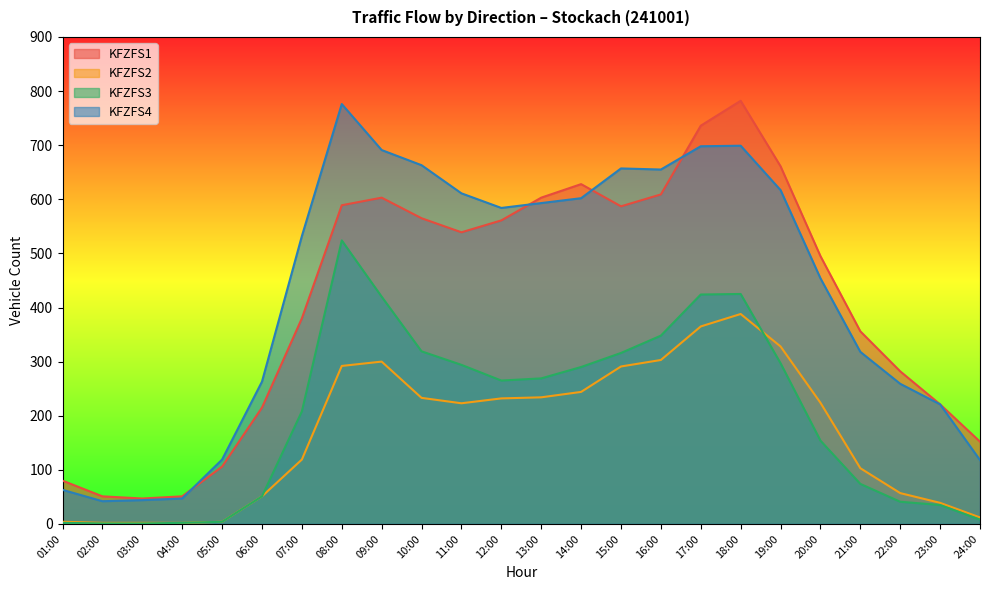

Reading right to left, transcribe all the data shown in this chart.

KFZFS1: 24:00=152	23:00=221	22:00=282	21:00=356	20:00=495	19:00=661	18:00=782	17:00=736	16:00=609	15:00=587	14:00=628	13:00=603	12:00=561	11:00=539	10:00=565	09:00=603	08:00=589	07:00=380	06:00=215	05:00=106	04:00=51	03:00=47	02:00=51	01:00=80
KFZFS2: 24:00=12	23:00=39	22:00=57	21:00=103	20:00=224	19:00=328	18:00=388	17:00=365	16:00=303	15:00=291	14:00=244	13:00=234	12:00=232	11:00=223	10:00=233	09:00=300	08:00=292	07:00=119	06:00=51	05:00=4	04:00=2	03:00=2	02:00=2	01:00=4
KFZFS3: 24:00=8	23:00=35	22:00=41	21:00=74	20:00=154	19:00=297	18:00=425	17:00=424	16:00=348	15:00=316	14:00=290	13:00=269	12:00=265	11:00=294	10:00=319	09:00=420	08:00=524	07:00=208	06:00=51	05:00=4	04:00=2	03:00=1	02:00=1	01:00=2
KFZFS4: 24:00=118	23:00=221	22:00=259	21:00=318	20:00=454	19:00=617	18:00=699	17:00=698	16:00=655	15:00=657	14:00=602	13:00=593	12:00=584	11:00=611	10:00=663	09:00=691	08:00=776	07:00=532	06:00=263	05:00=119	04:00=47	03:00=44	02:00=42	01:00=63